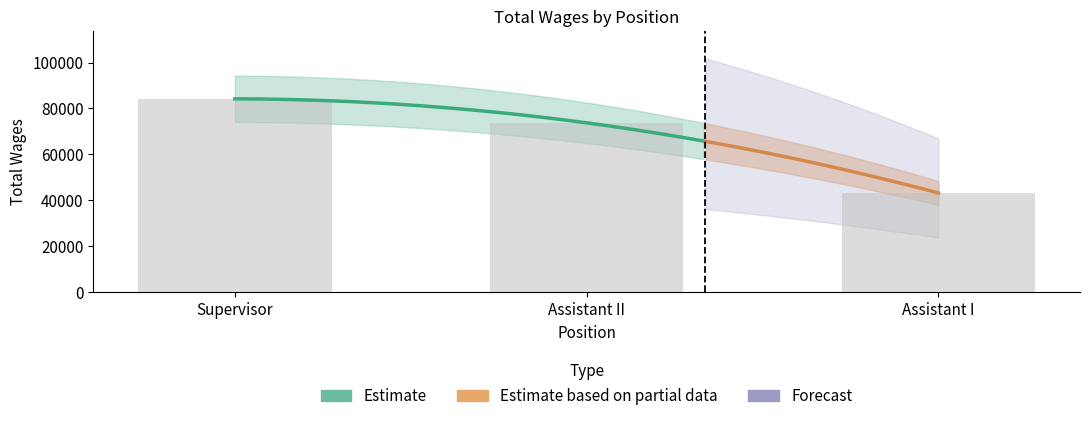

How many data points are above 73750?

1